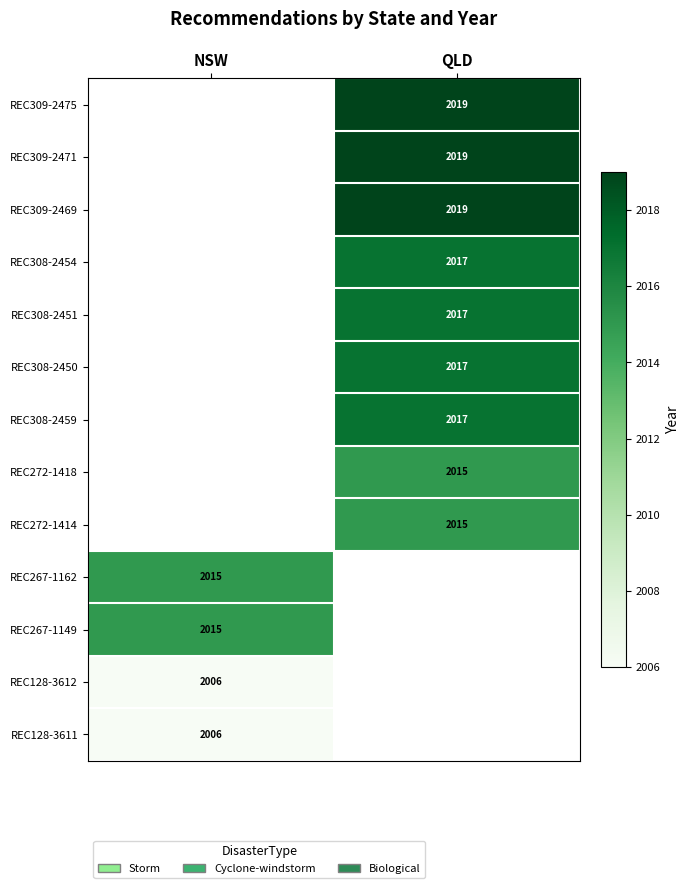

The REC308-2454 series shows 2017 at QLD. True or false?

True